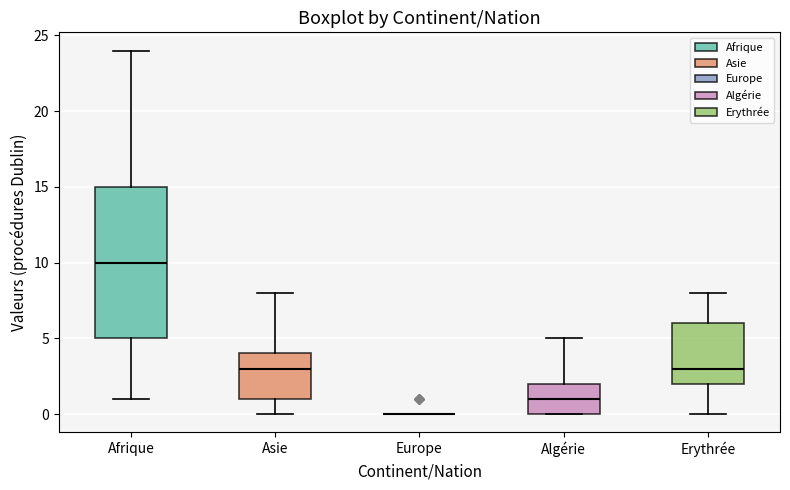

Reading left to right, transcribe this box plot: for each box, give where its median line is, the range the box spans, and where its two whiskers end, as read against the y-axis. The values are not printed on the chart, so give them approximately, as read against the axis.

Afrique: median 10, box 5 to 15, whiskers 1 to 24
Asie: median 3, box 1 to 4, whiskers 0 to 8
Europe: box collapsed to a line at 0, whiskers 0 to 0
Algérie: median 1, box 0 to 2, whiskers 0 to 5
Erythrée: median 3, box 2 to 6, whiskers 0 to 8